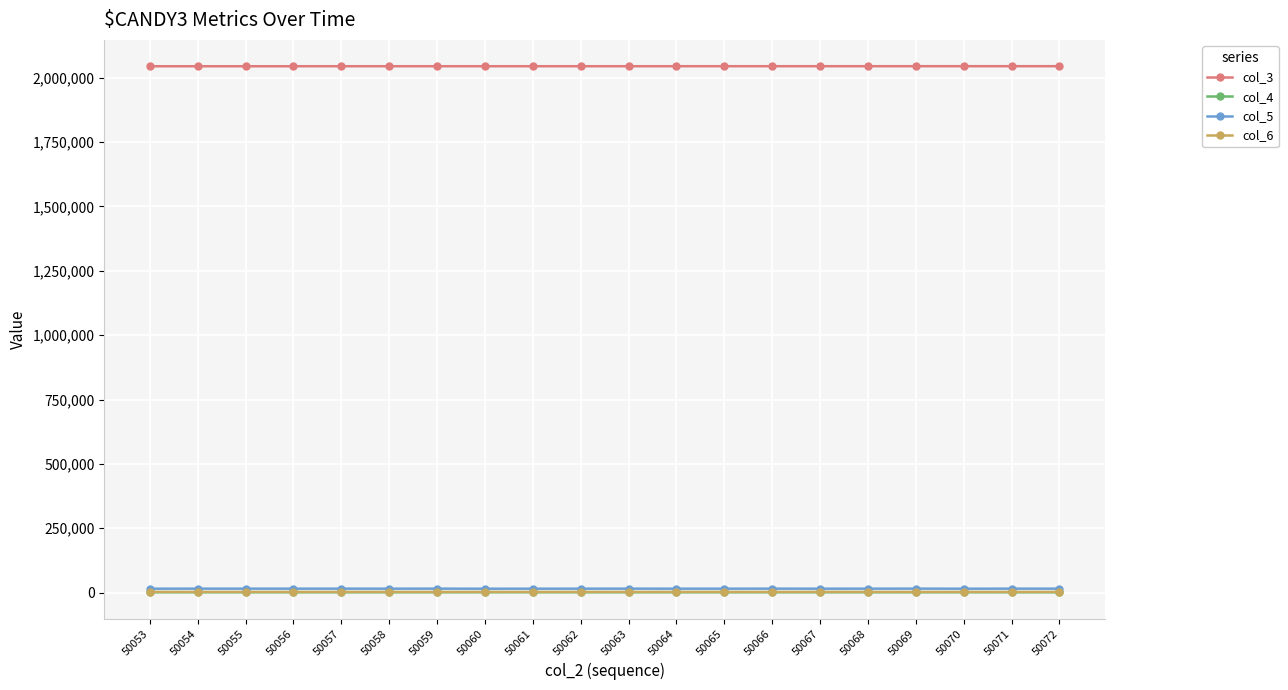

How many lines are shown in the chart?

4